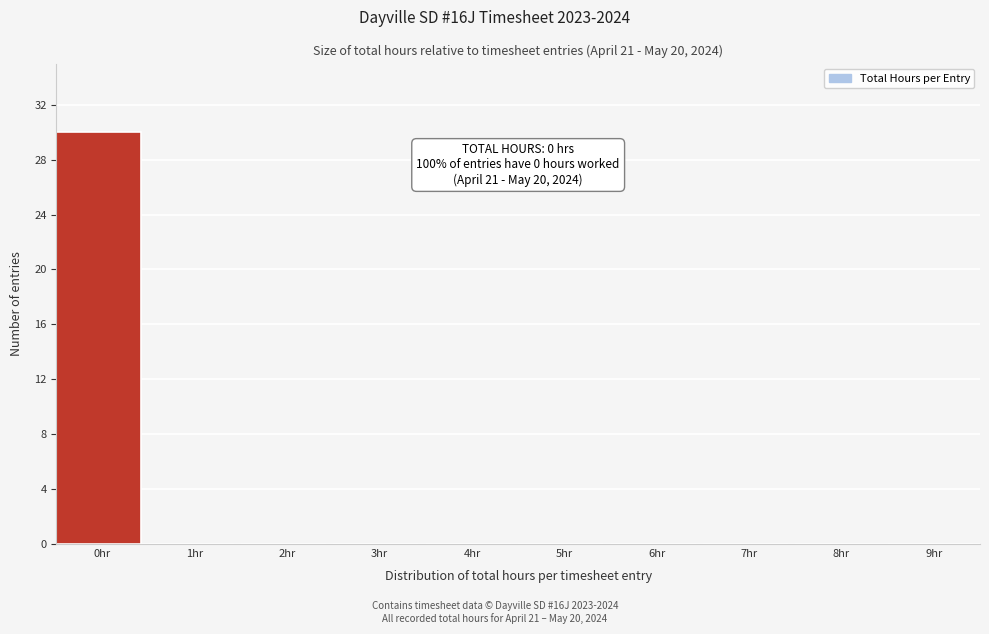

Reading left to right, what are all the values shown in this chart?

0hr=30	1hr=0	2hr=0	3hr=0	4hr=0	5hr=0	6hr=0	7hr=0	8hr=0	9hr=0